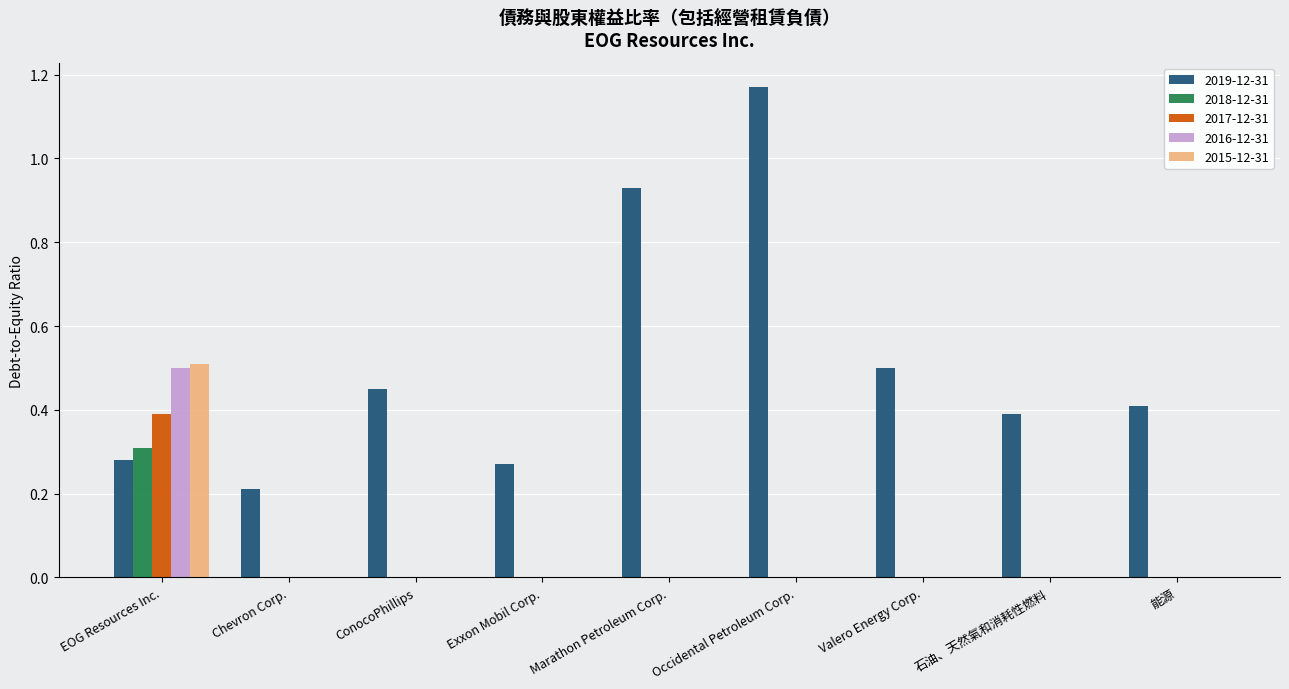

Which series changed the most between EOG Resources Inc. and 石油、天然氣和消耗性燃料?

2015-12-31